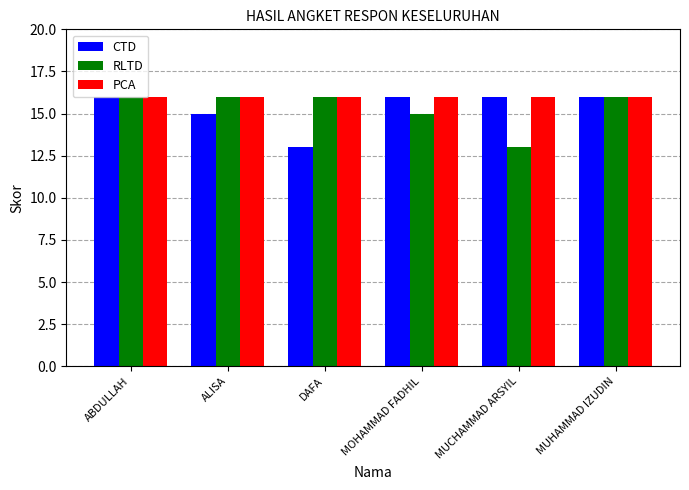

What are all the series names shown in the legend?

CTD, RLTD, PCA